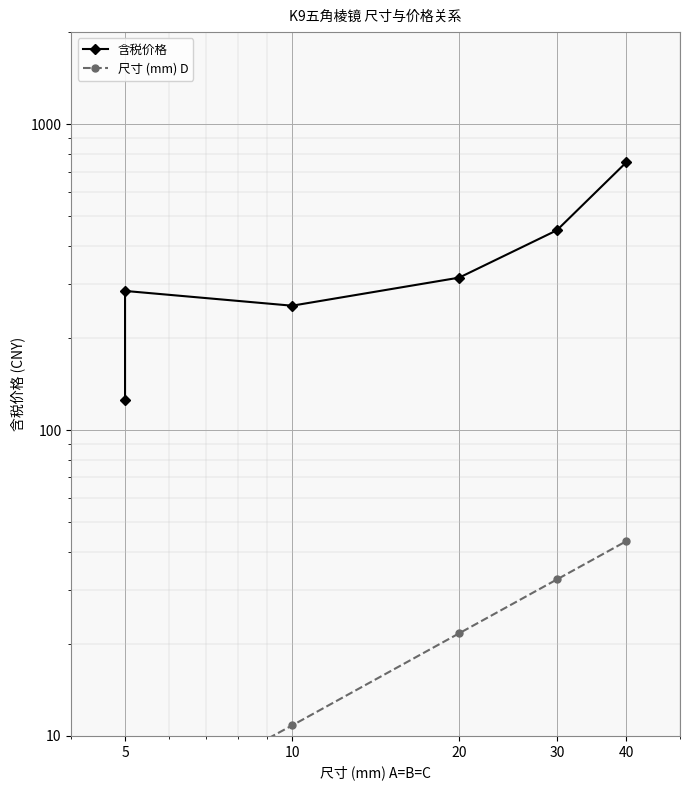

Which series changed the most between 5 and 20?

含税价格